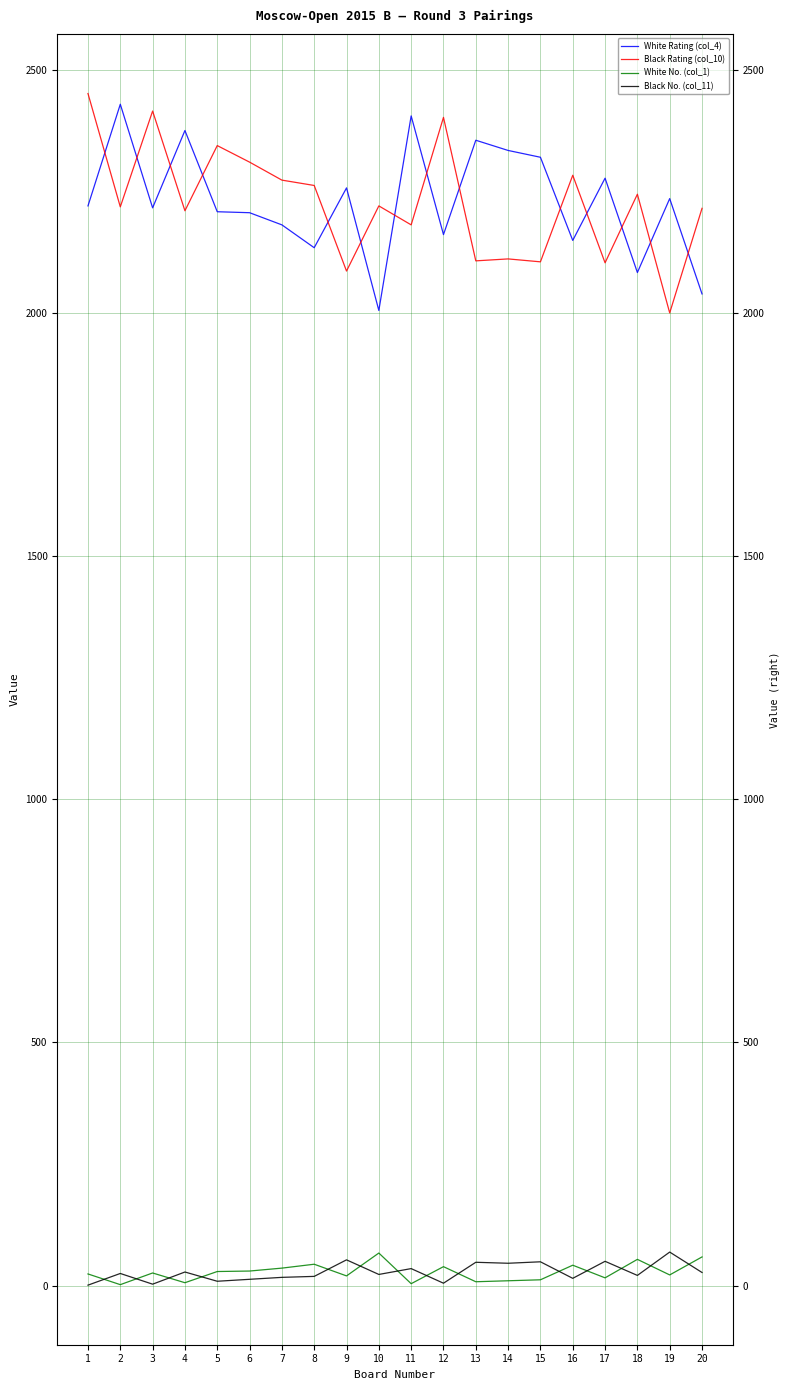

How many interior local peaks does the White Rating (col_4) series have?

7